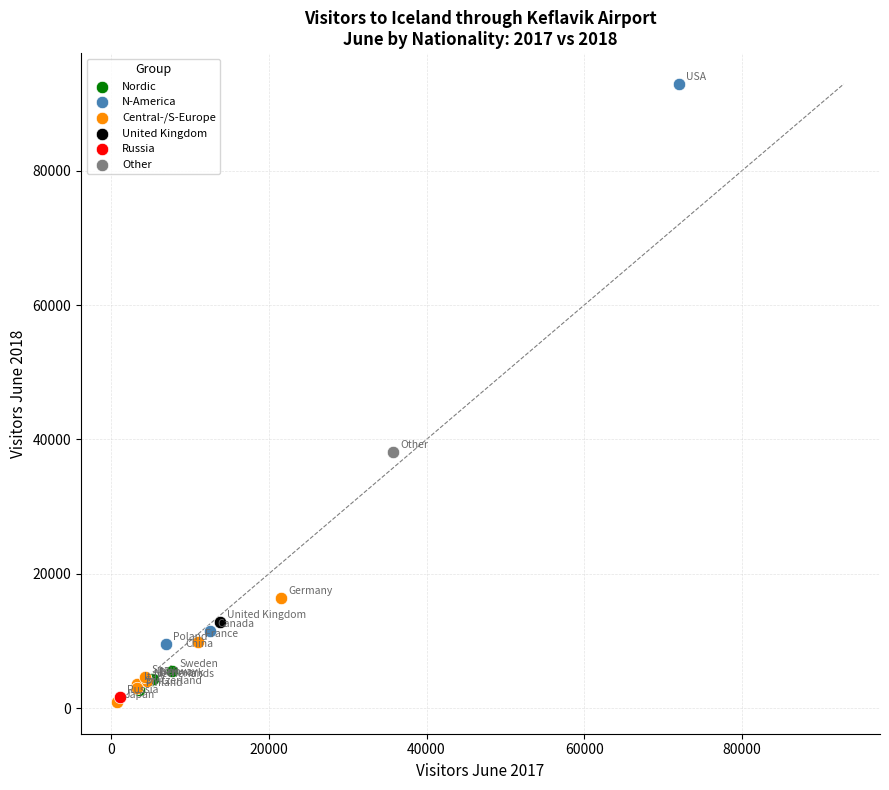

Which series contains the highest Y value?

N-America